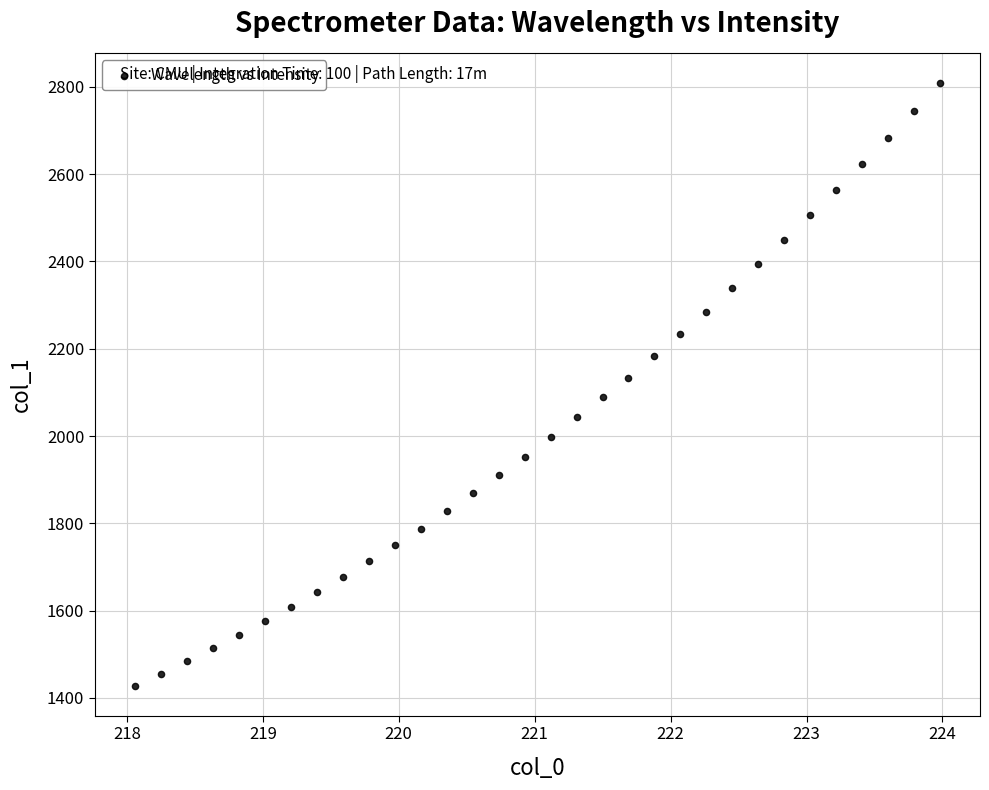

What is the range of Y values (max minus min)?

1380.5